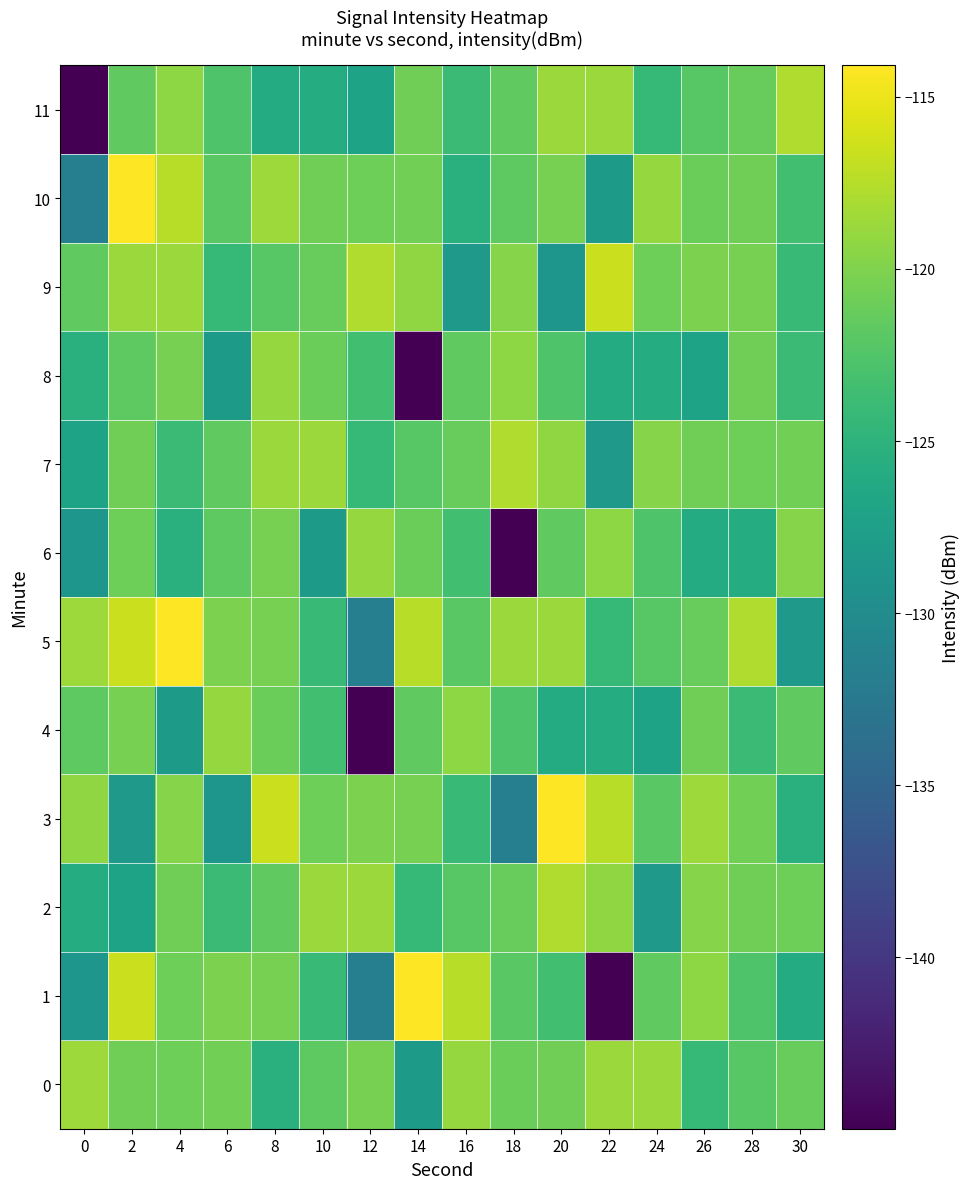

Which label corresponds to the smallest value in the chart?

22